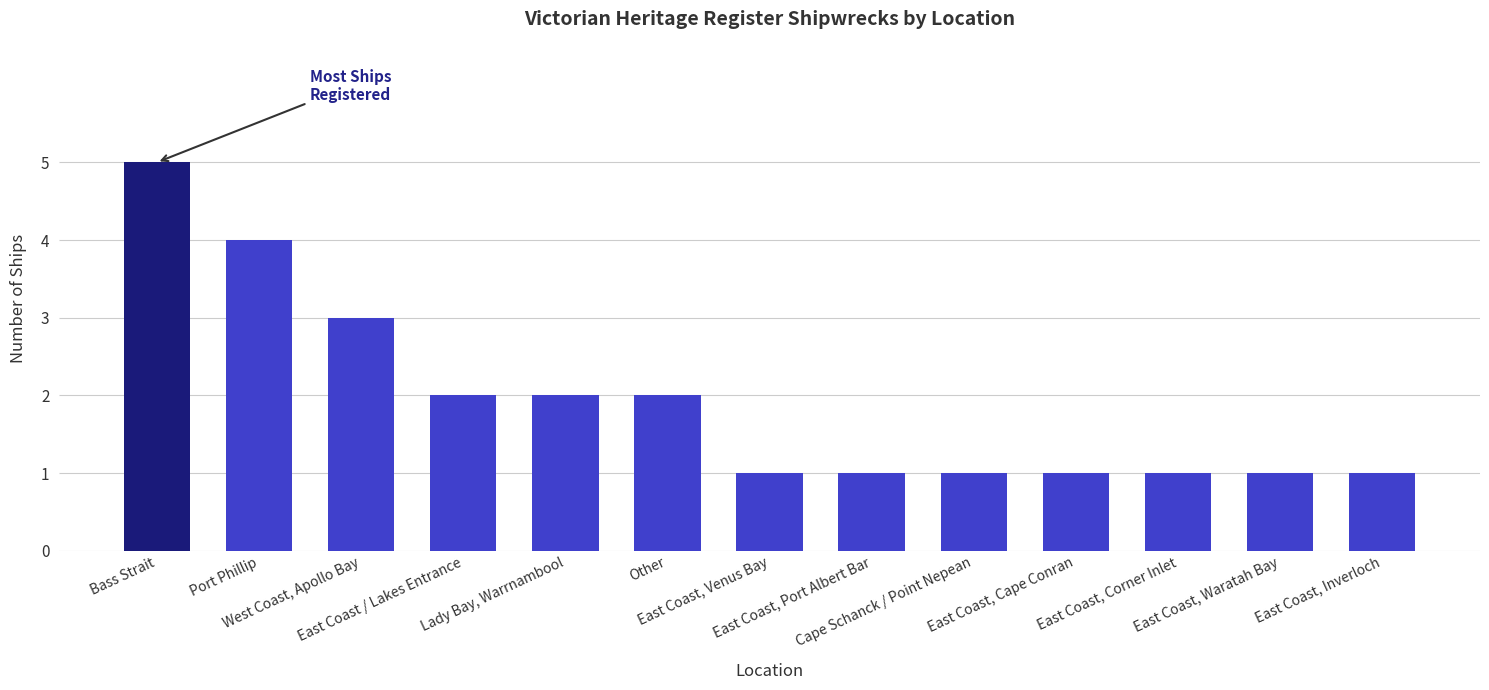

At which category does the chart reach its peak across all series?

Bass Strait